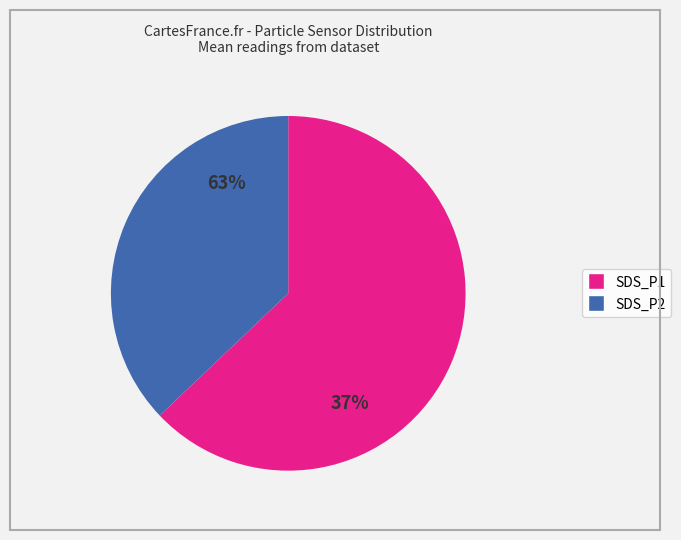

True or false: SDS_P2 accounts for 37% of the total.

True